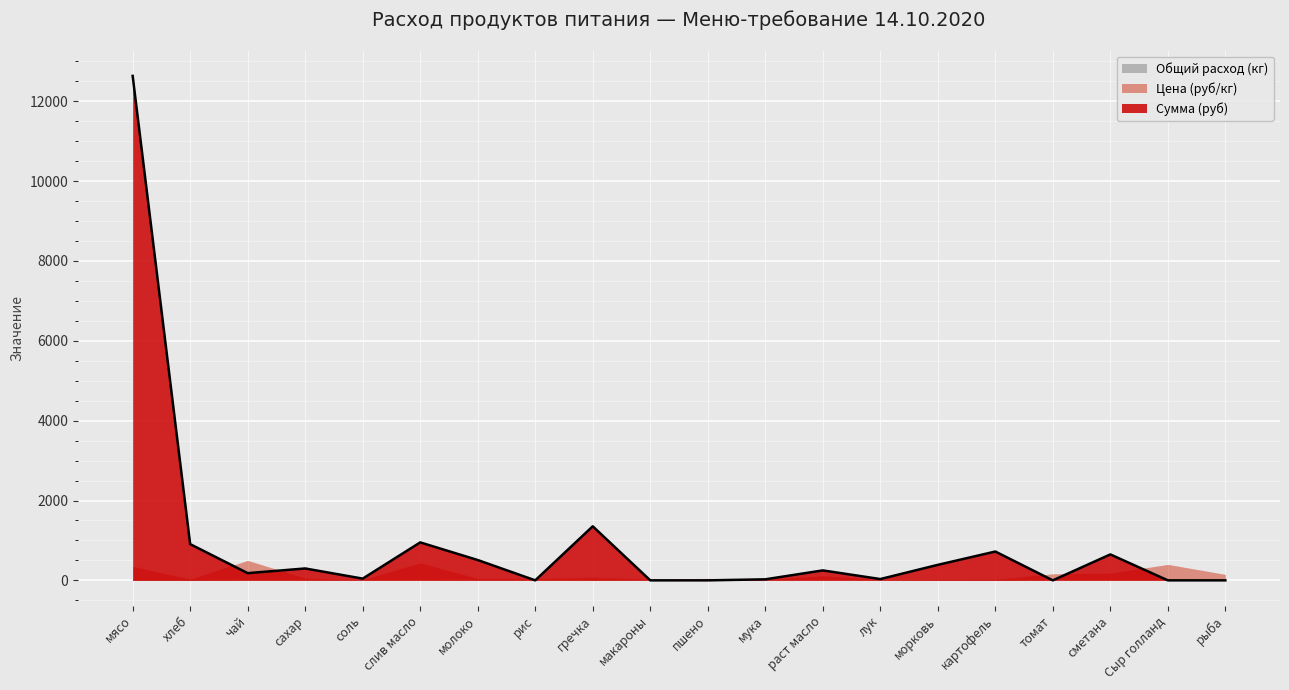

In Общий расход (кг), how many points are higher than both neighbors (excluding endpoints)?

6